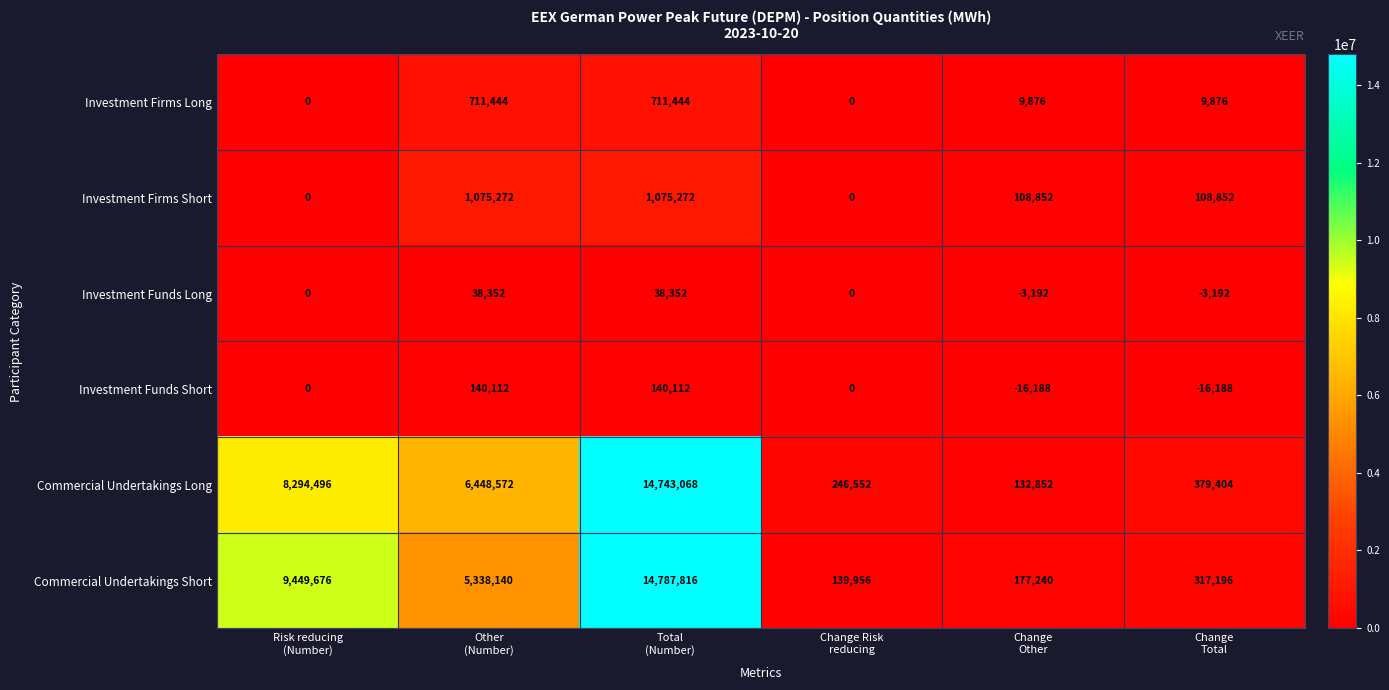

How many Investment Funds Short values are between -16188 and 140112?

6